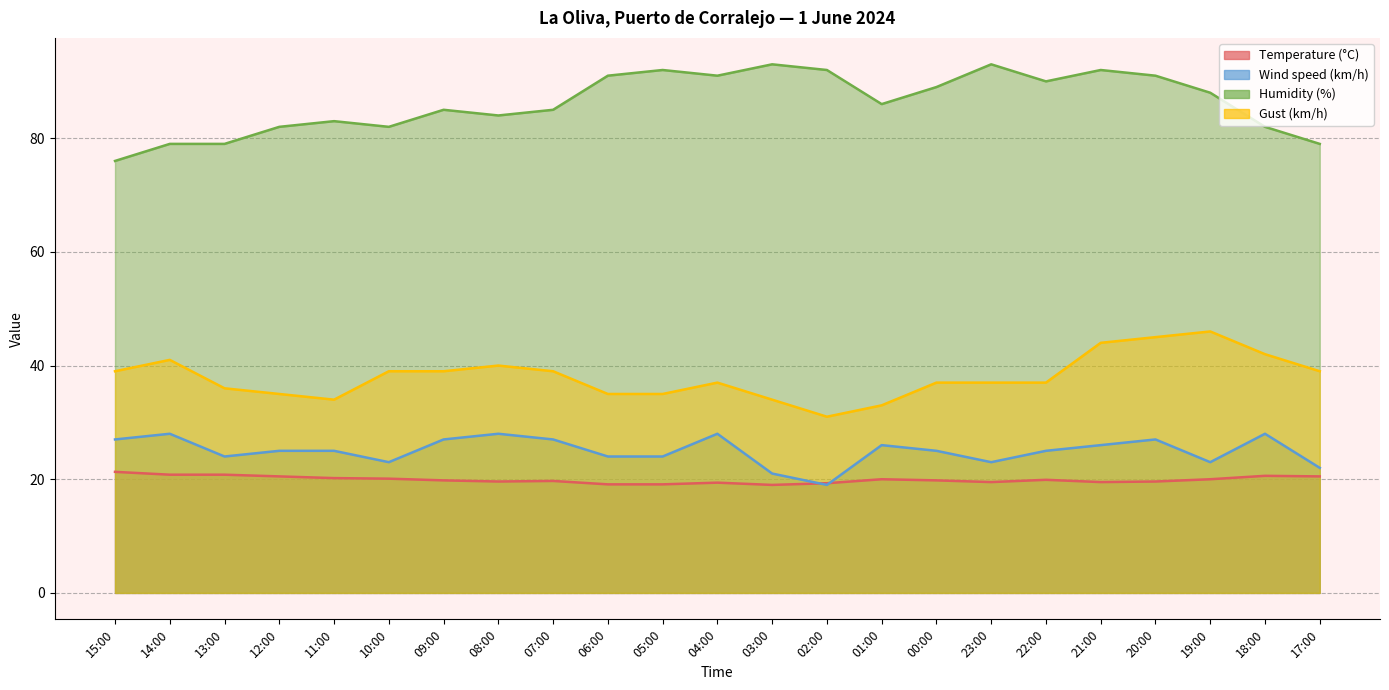

What is the label of the 22nd point from the left?

18:00